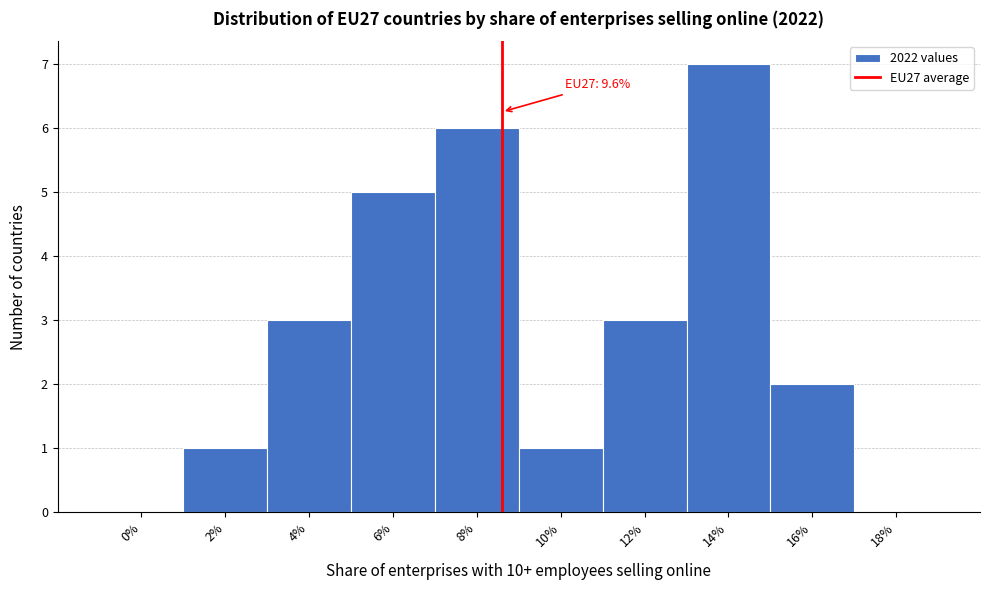

Reading left to right, transcribe all the data shown in this chart.

0%=0	2%=1	4%=3	6%=5	8%=6	10%=1	12%=3	14%=7	16%=2	18%=0